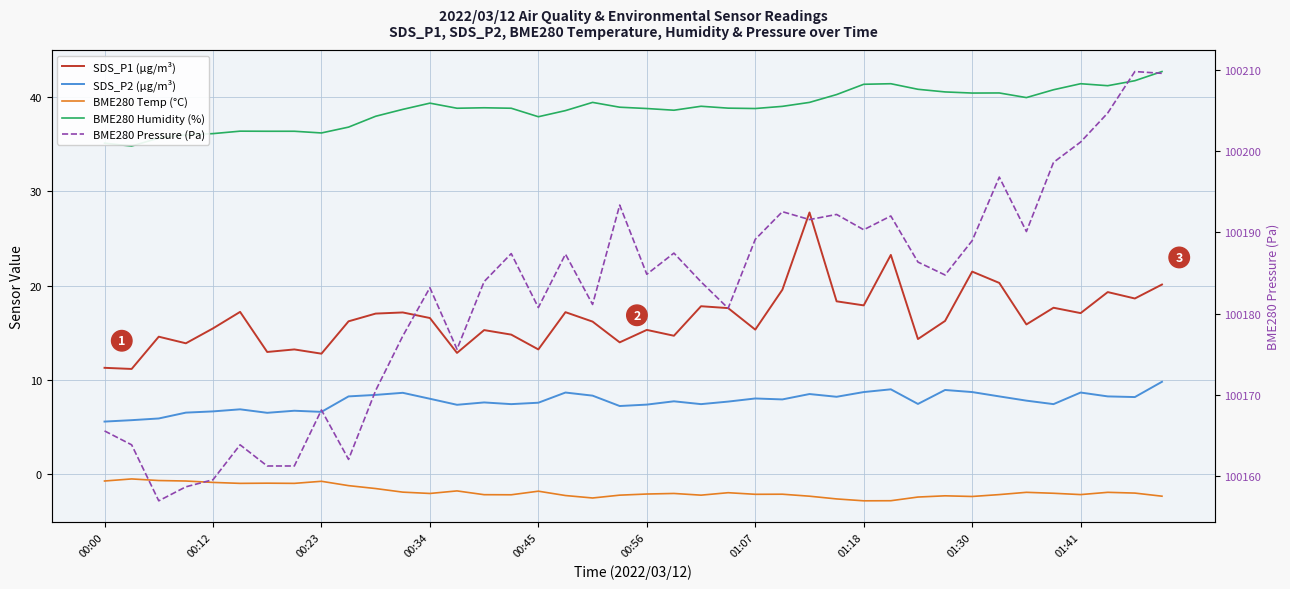

Reading left to right, transcribe all the data shown in this chart.

SDS_P1 (µg/m³): 11.3	11.2	14.6	13.9	15.5	17.2	13.0	13.2	12.8	16.2	17.1	17.2	16.6	12.9	15.3	14.8	13.2	17.2	16.2	14.0	15.3	14.7	17.8	17.6	15.3	19.6	27.8	18.4	17.9	23.3	14.3	16.3	21.5	20.3	15.9	17.7	17.1	19.3	18.6	20.1
SDS_P2 (µg/m³): 5.6	5.8	5.9	6.5	6.7	6.9	6.5	6.8	6.6	8.3	8.4	8.7	8.0	7.4	7.6	7.5	7.6	8.7	8.3	7.2	7.4	7.8	7.5	7.7	8.1	8.0	8.5	8.2	8.7	9.0	7.5	8.9	8.7	8.3	7.8	7.5	8.7	8.3	8.2	9.8
BME280 Temp (°C): -0.7	-0.5	-0.7	-0.7	-0.8	-0.9	-0.9	-0.9	-0.7	-1.2	-1.5	-1.9	-2.0	-1.8	-2.1	-2.2	-1.8	-2.2	-2.5	-2.2	-2.1	-2.0	-2.2	-1.9	-2.1	-2.1	-2.3	-2.6	-2.8	-2.8	-2.4	-2.3	-2.3	-2.1	-1.9	-2.0	-2.1	-1.9	-2.0	-2.3
BME280 Humidity (%): 35.1	34.8	35.7	36.0	36.1	36.4	36.4	36.4	36.2	36.8	38.0	38.7	39.4	38.8	38.9	38.8	37.9	38.6	39.4	38.9	38.8	38.6	39.0	38.8	38.8	39.0	39.4	40.3	41.4	41.4	40.8	40.5	40.4	40.4	40.0	40.8	41.4	41.2	41.7	42.7
BME280 Pressure (Pa): 100165.6	100163.9	100157.0	100158.7	100159.6	100163.9	100161.3	100161.3	100168.2	100162.1	100170.6	100177.2	100183.2	100175.6	100183.9	100187.4	100180.8	100187.3	100181.1	100193.3	100184.8	100187.4	100183.9	100180.7	100189.1	100192.5	100191.6	100192.2	100190.3	100192.0	100186.3	100184.8	100189.0	100196.8	100190.1	100198.6	100201.1	100204.7	100209.8	100209.5